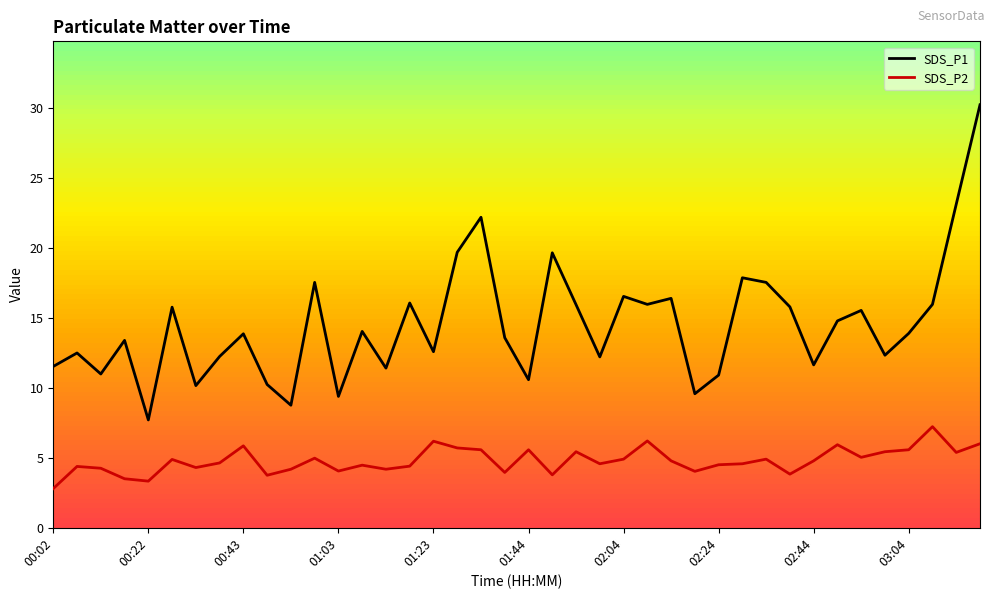

What is the lowest value of the SDS_P1 series?

7.7